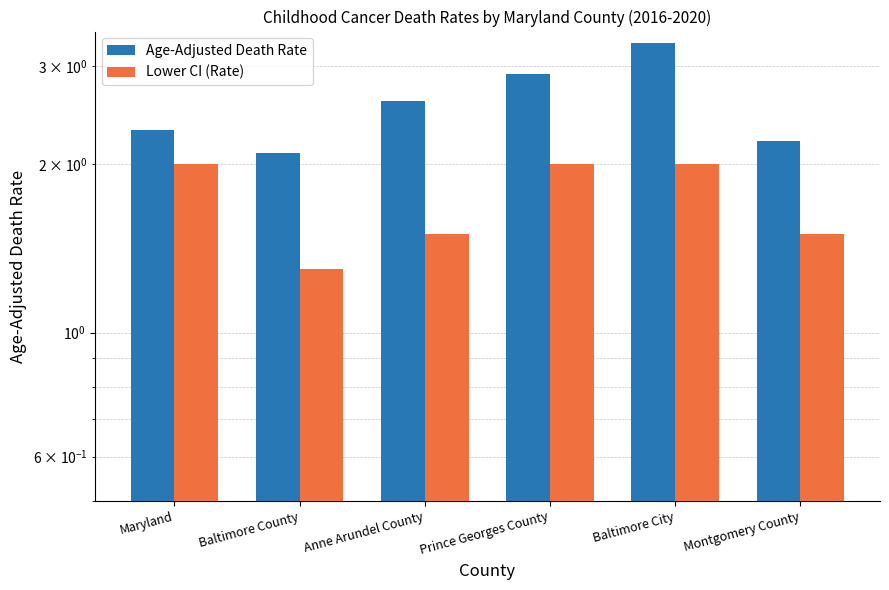

What value does the Lower CI (Rate) series have at Baltimore City?

2.0